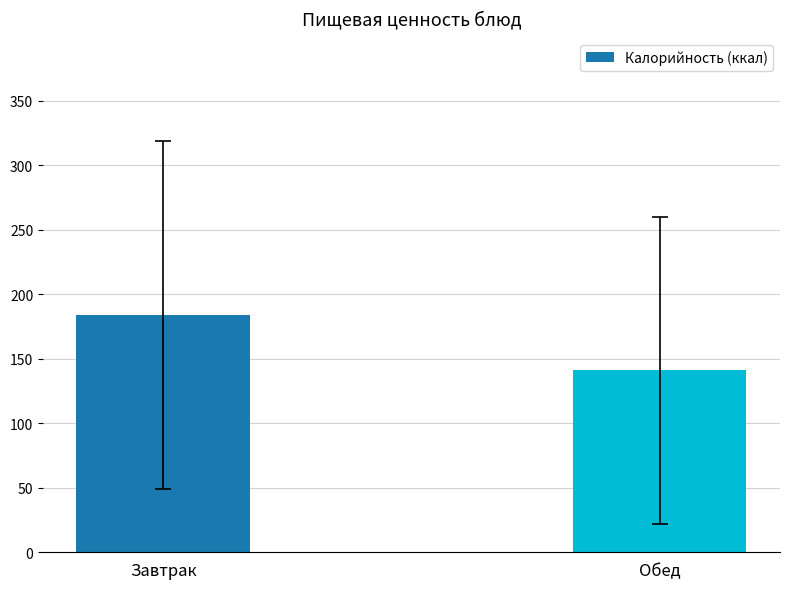

Are the bars grouped side by side (vs. stacked)?

No